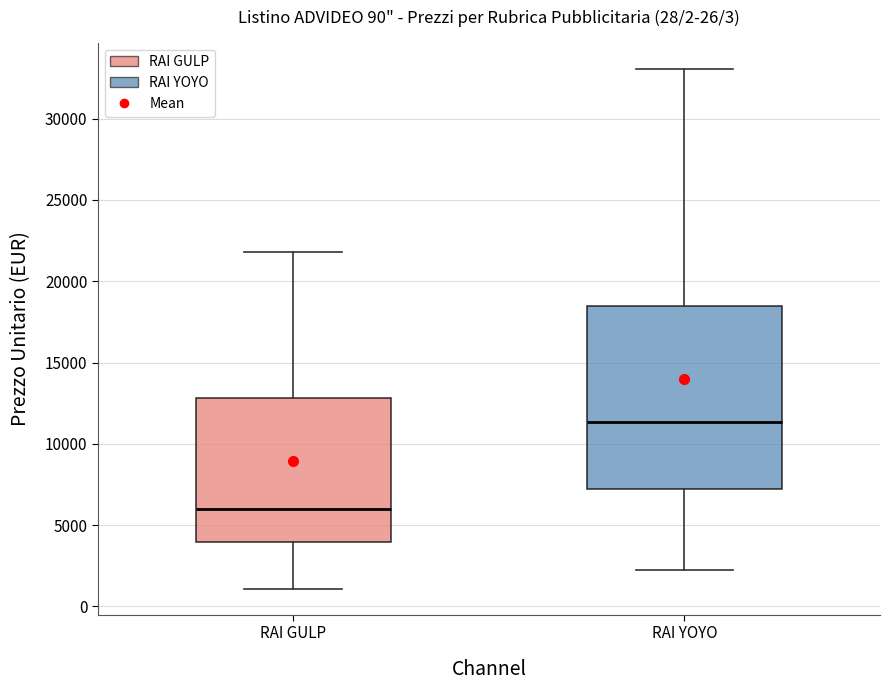

Comparing the boxes themselves (not the whiskers), which one is the tallest?

RAI YOYO